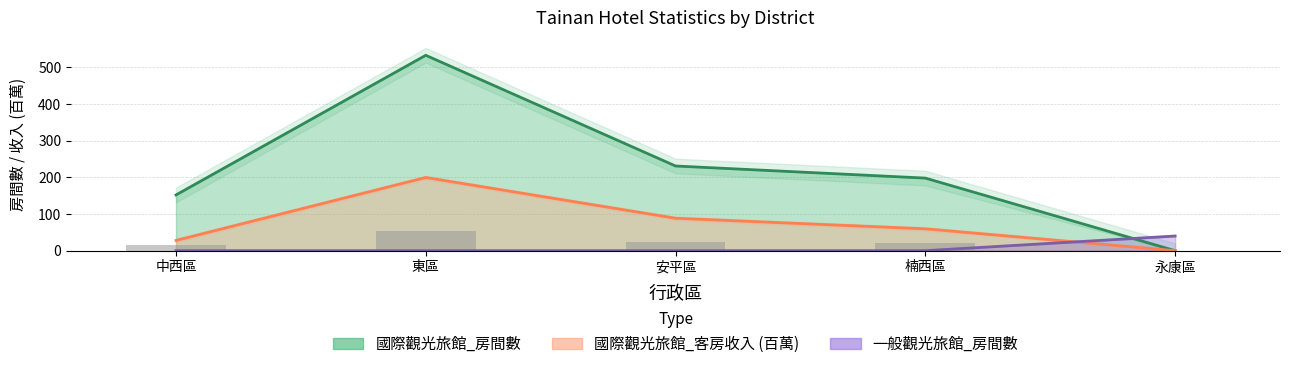

At how many categories does at least one series exceed 308?

1